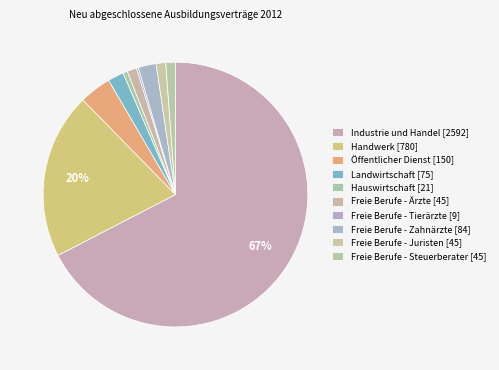

The Hauswirtschaft slice represents 1% of the pie. True or false?

True